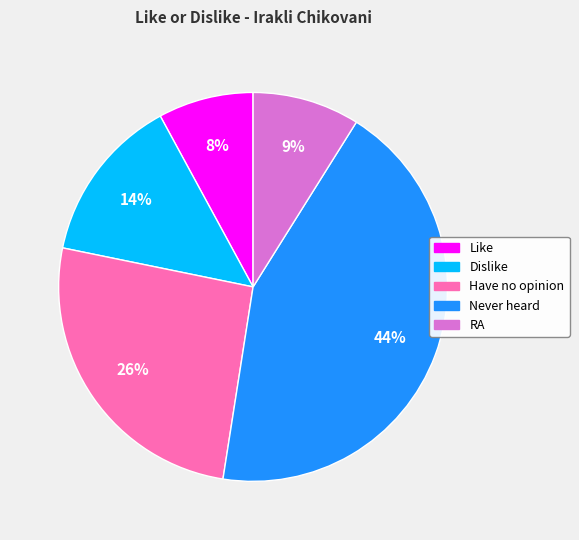

To the nearest percent, what is the difference between the largest and smallest slice percentages?

36%